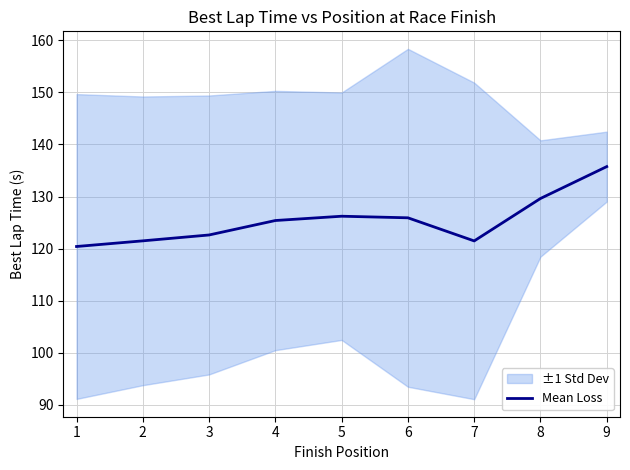

What is the maximum value for Mean Loss?

135.8